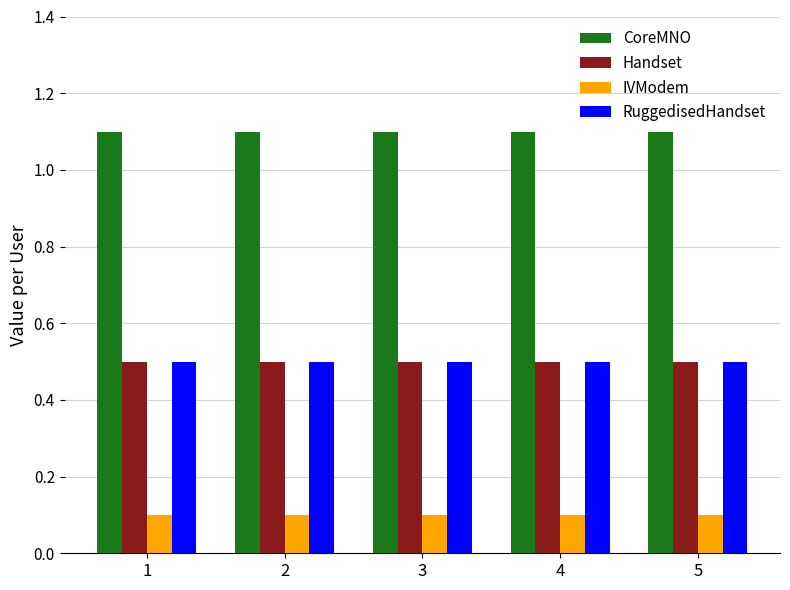

What is the difference between the highest and lowest values at 1?

1.0